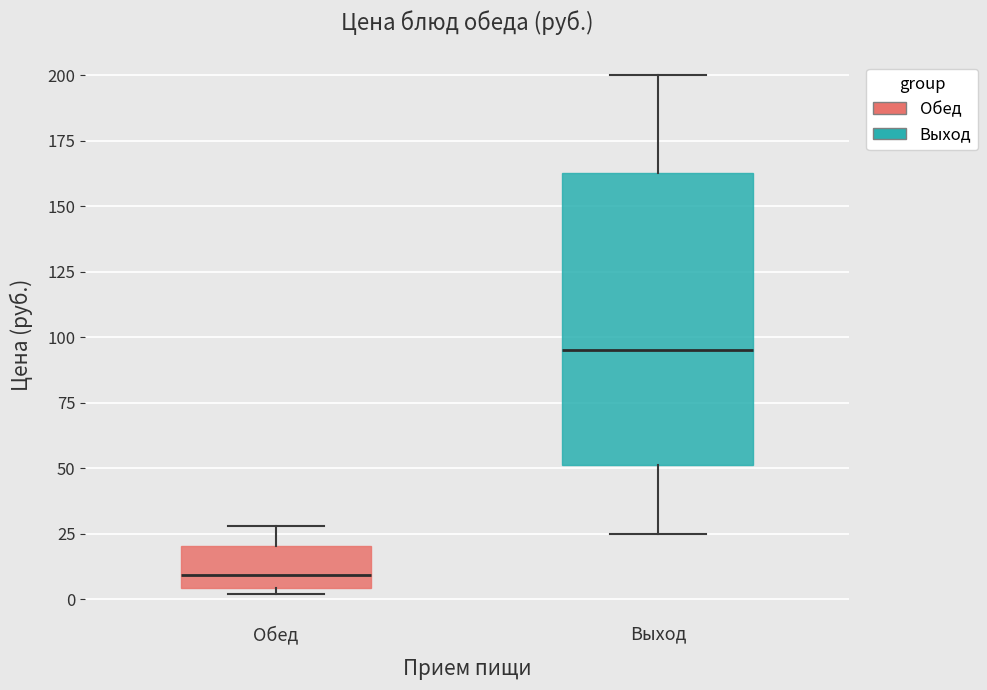

Where does the upper whisker of the box for Выход end on the y-axis? The values are not printed on the chart, so give them approximately, as read against the axis.

200